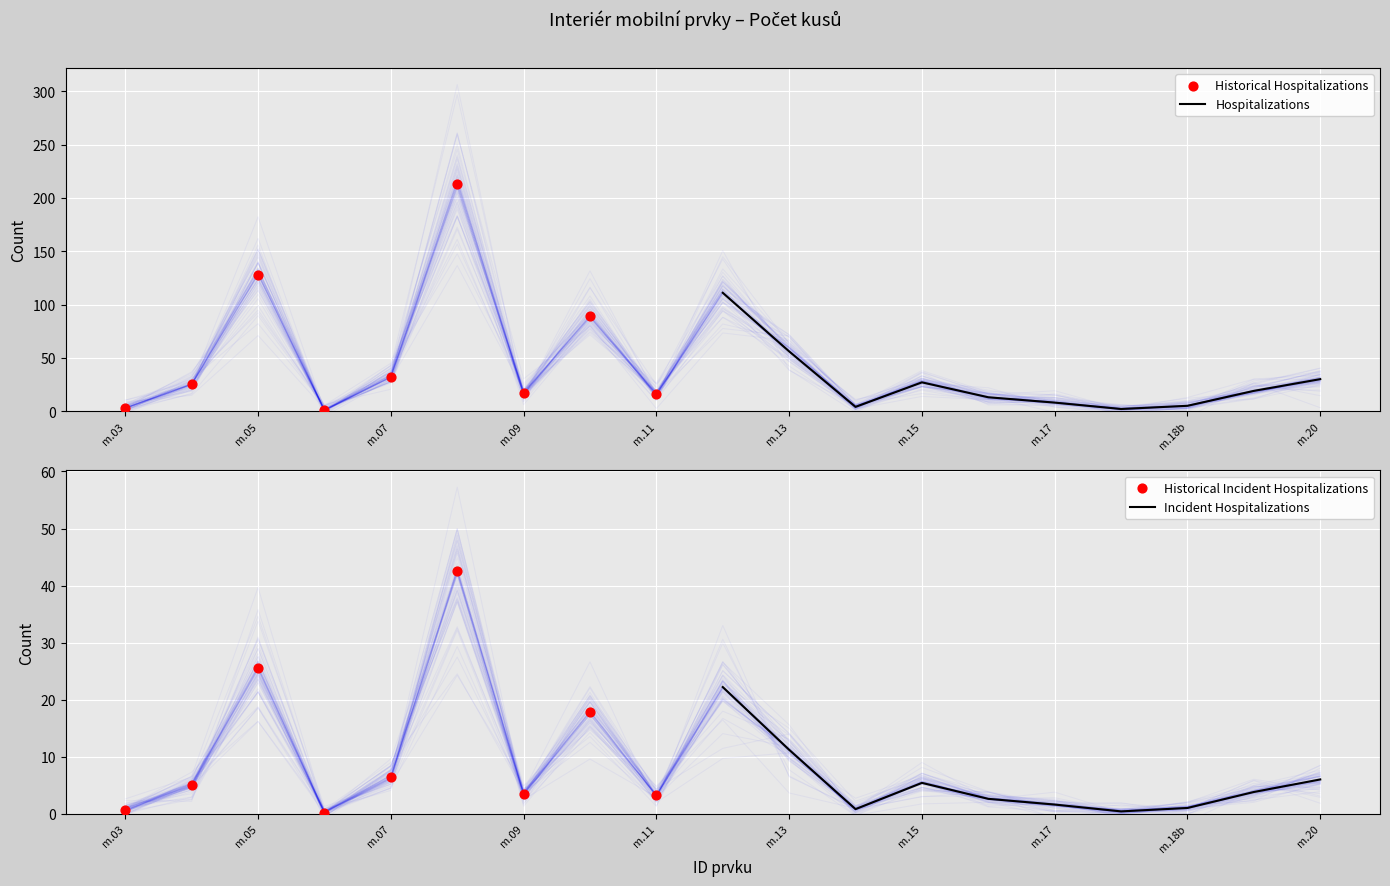

What is the change in value from m.10 to m.19?

-70